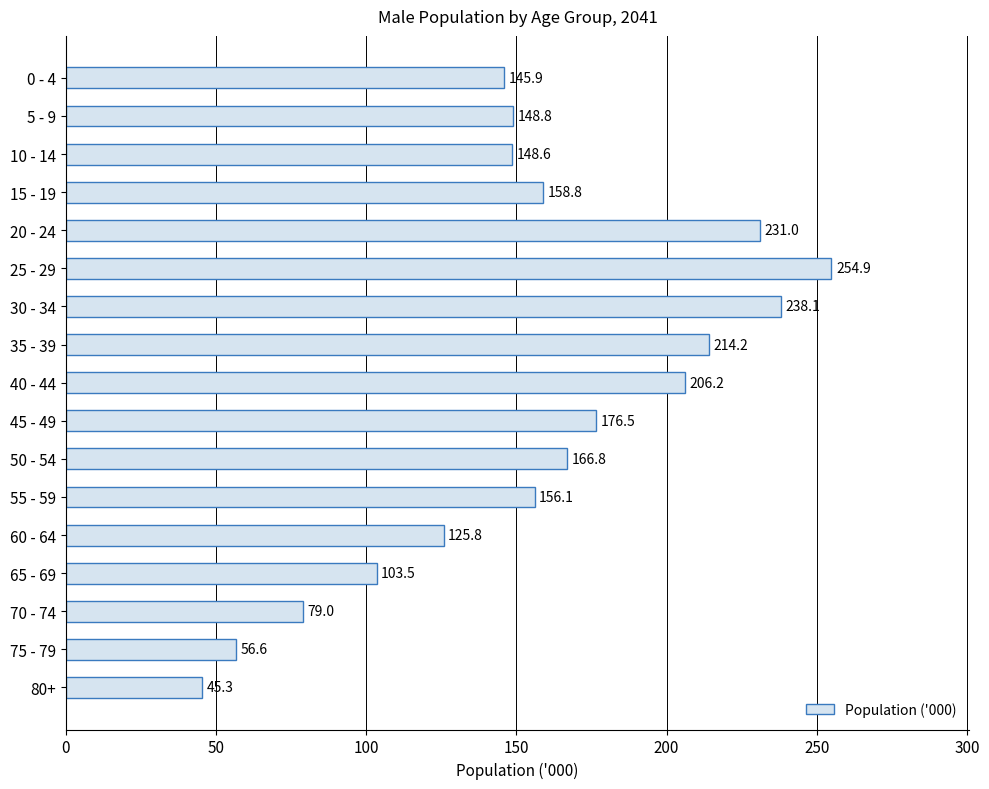

Rank the categories by value from lowest to highest.

80+, 75 - 79, 70 - 74, 65 - 69, 60 - 64, 0 - 4, 10 - 14, 5 - 9, 55 - 59, 15 - 19, 50 - 54, 45 - 49, 40 - 44, 35 - 39, 20 - 24, 30 - 34, 25 - 29